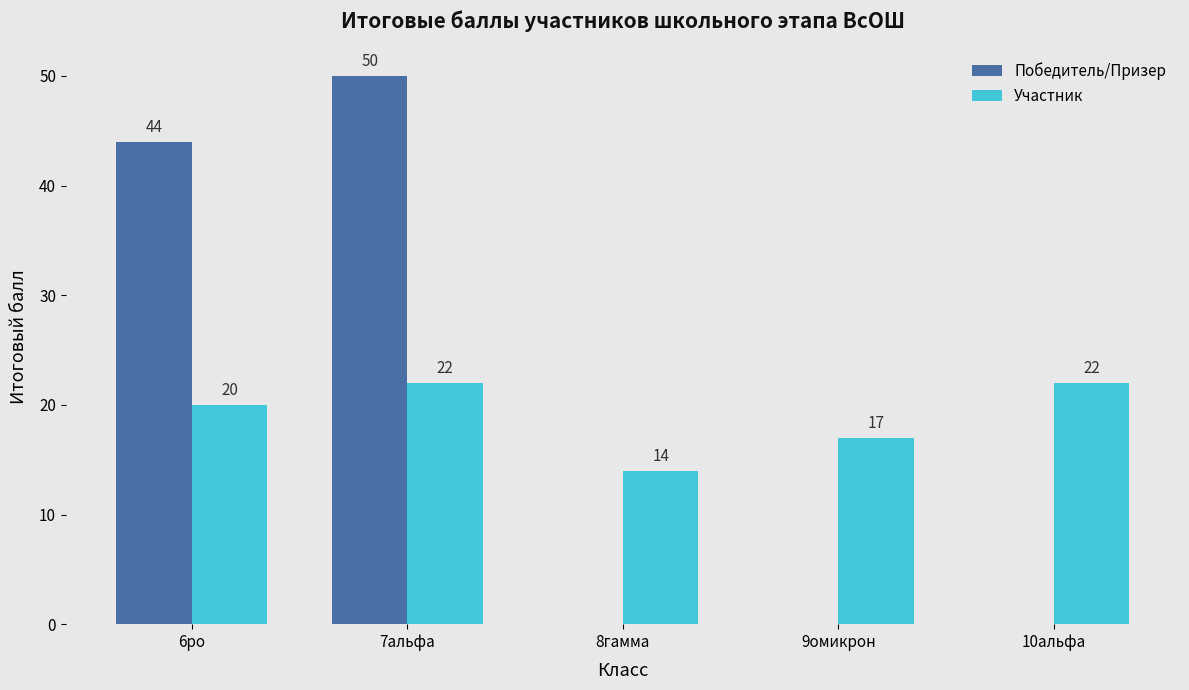

What is the total value across all series at 6ро?

64